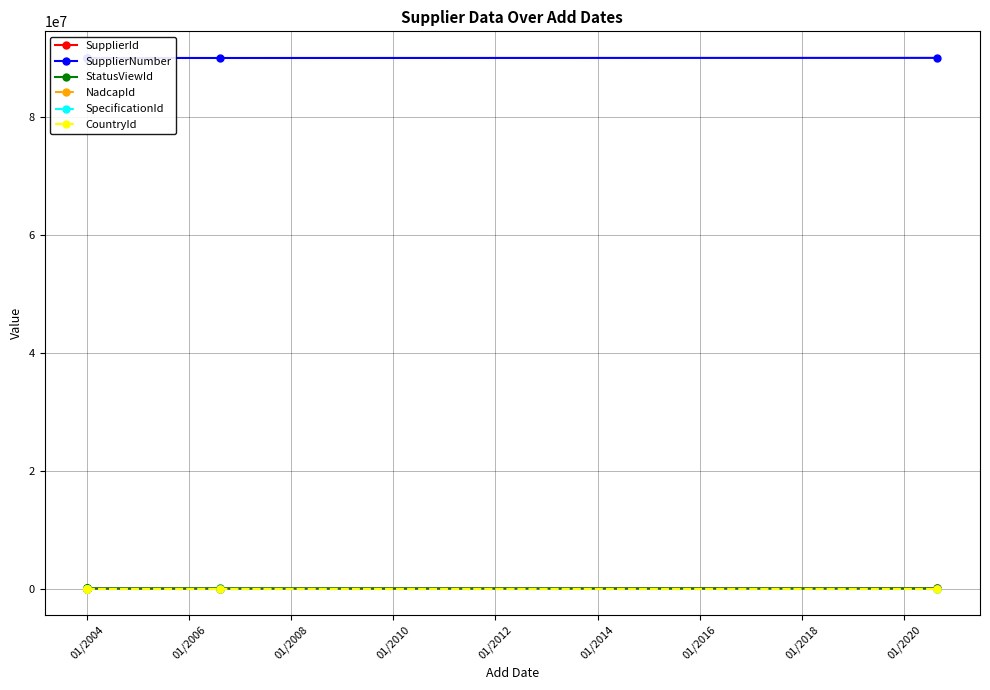

What is the smallest value displayed?

3